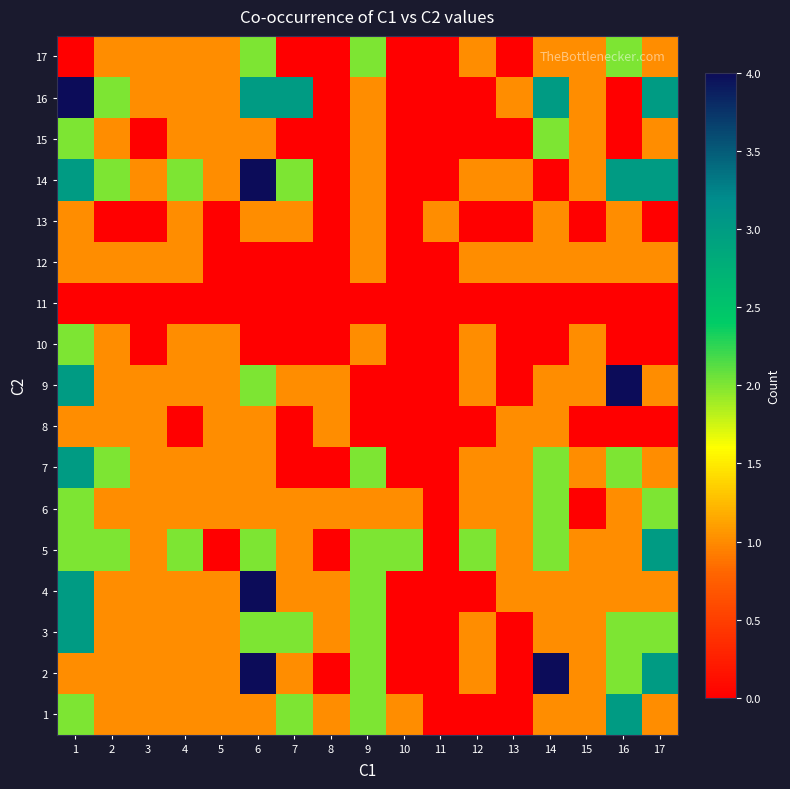

Which label corresponds to the smallest value in the chart?

11